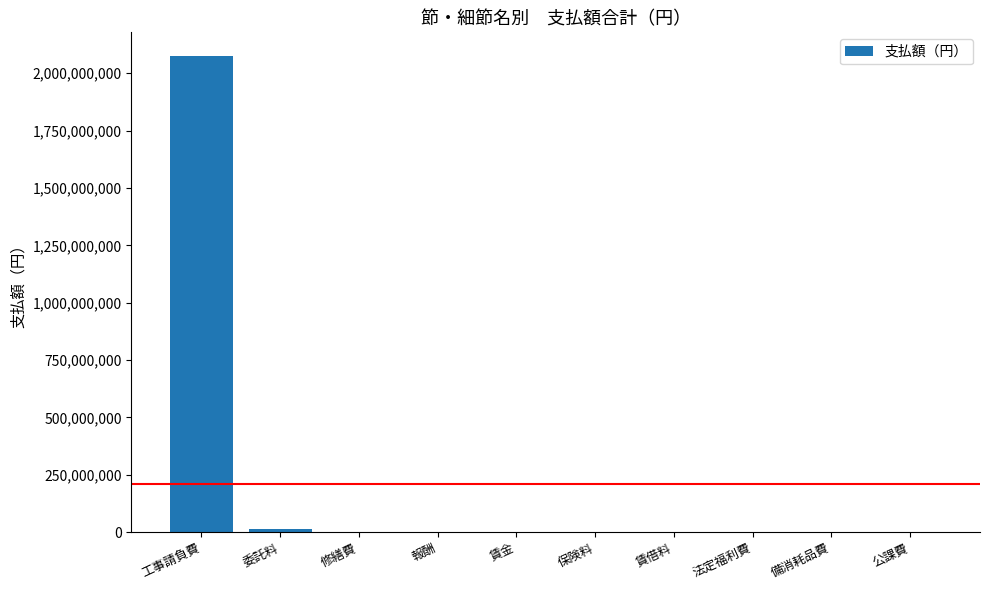

True or false: the data shows 3338357424 at 工事請負費.

False